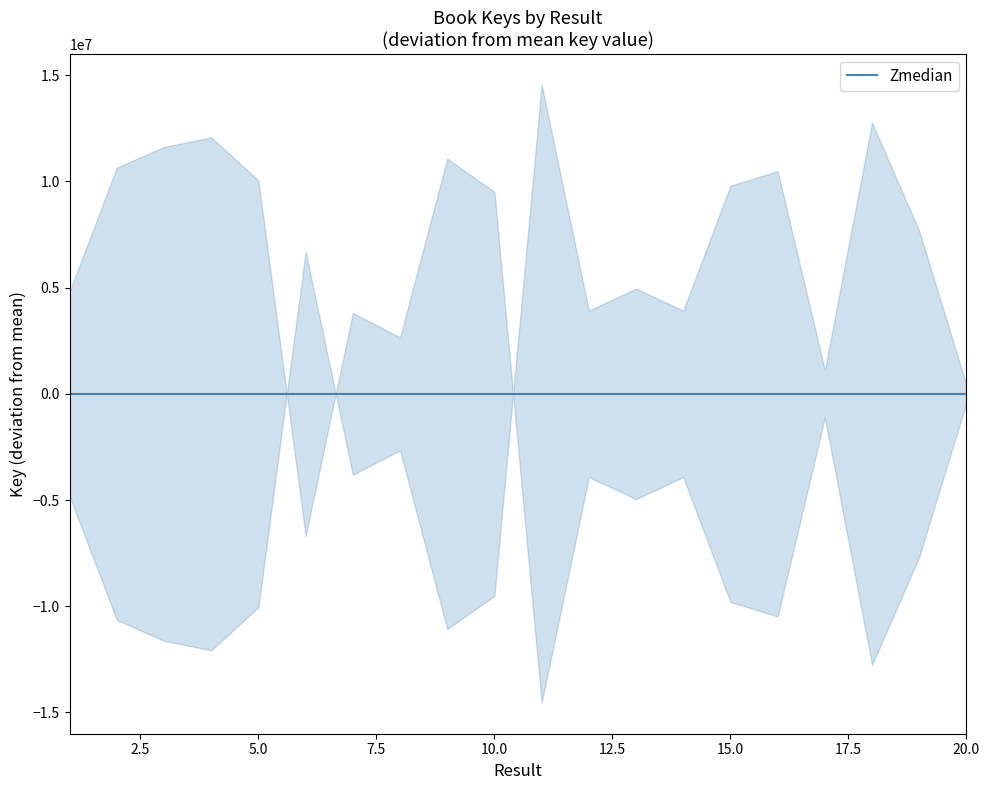

True or false: Key_upper and Key_lower intersect in this chart.

False